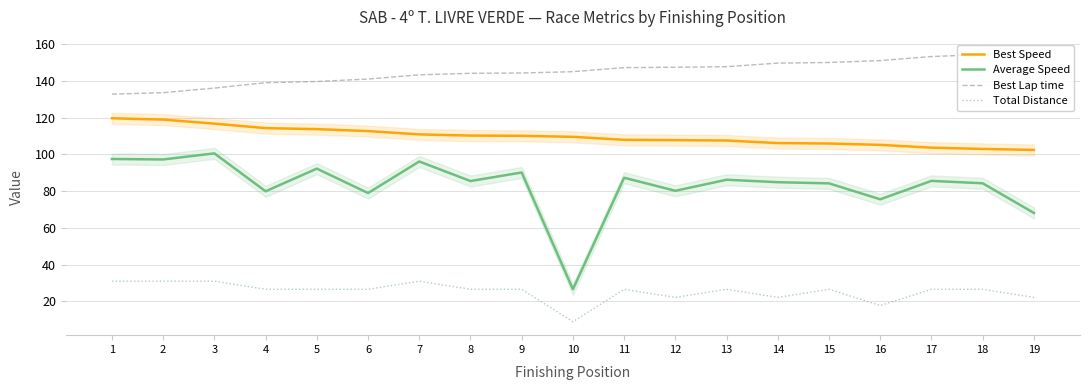

Which category has the lowest value across all series?

10